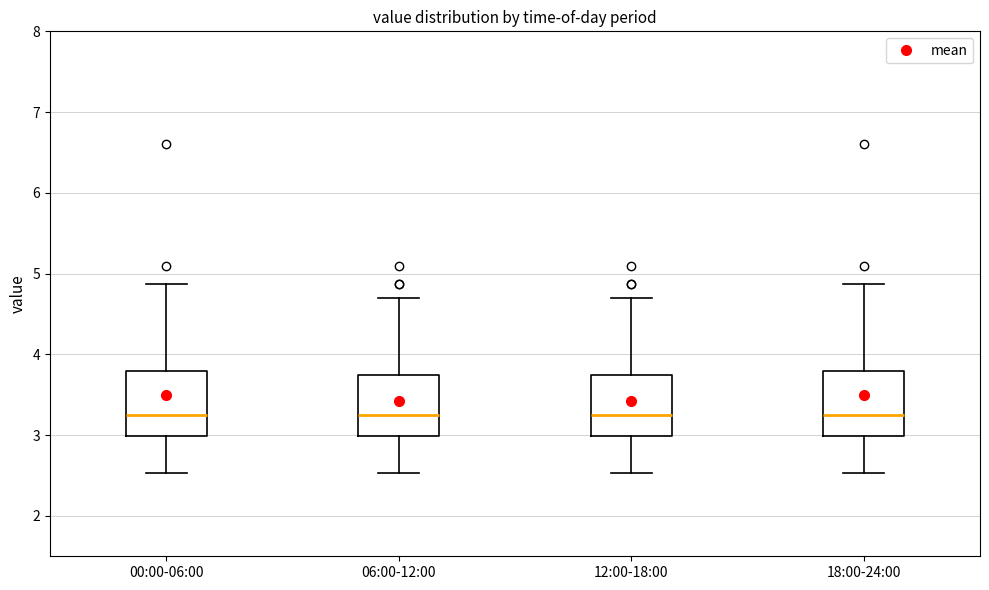

Reading left to right, transcribe this box plot: for each box, give where its median line is, the range the box spans, and where its two whiskers end, as read against the y-axis. The values are not printed on the chart, so give them approximately, as read against the axis.

00:00-06:00: median 3.3, box 3.0 to 3.8, whiskers 2.5 to 4.9
06:00-12:00: median 3.3, box 3.0 to 3.7, whiskers 2.5 to 4.7
12:00-18:00: median 3.3, box 3.0 to 3.7, whiskers 2.5 to 4.7
18:00-24:00: median 3.3, box 3.0 to 3.8, whiskers 2.5 to 4.9